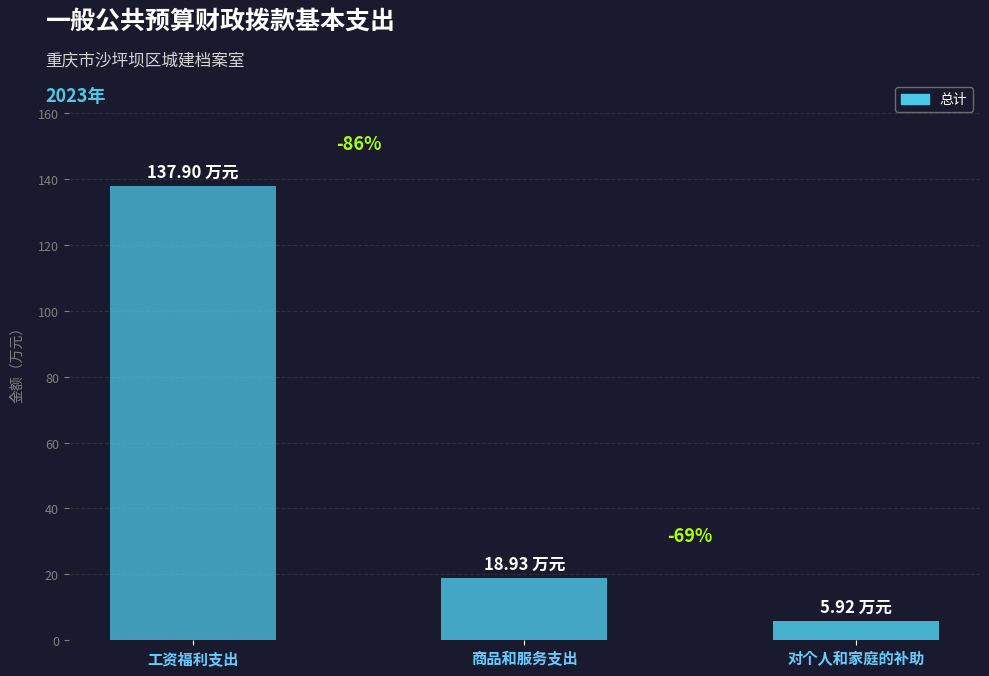

How many bars are there in total?

3